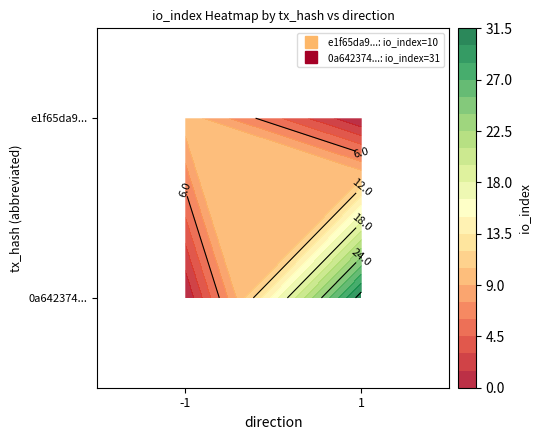

Which category has the highest value across all series?

1